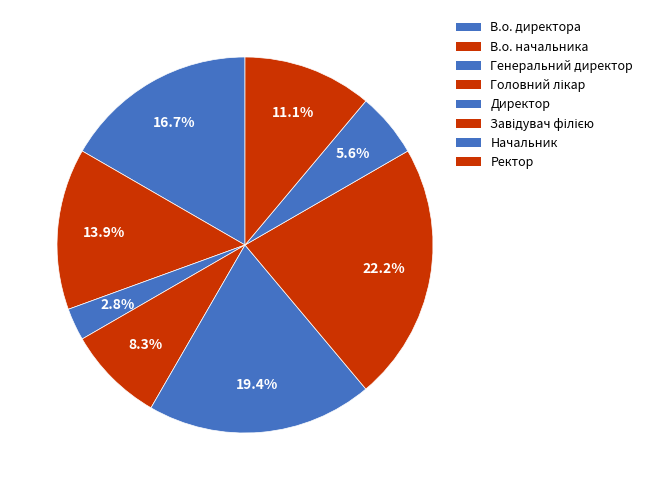

Does any single category account for the majority?

No